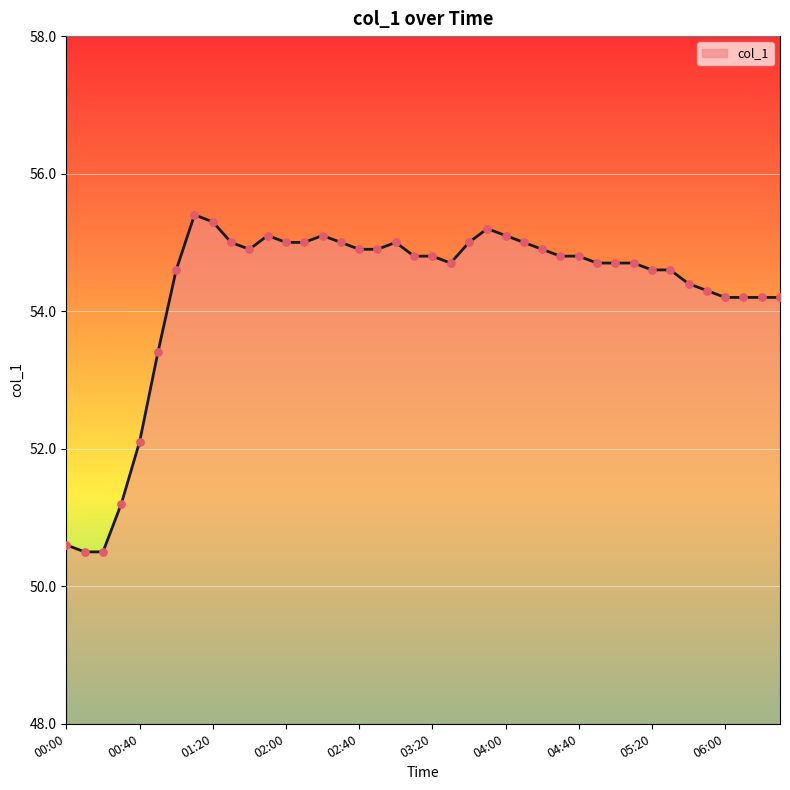

What is the difference between the maximum and minimum values?

4.9